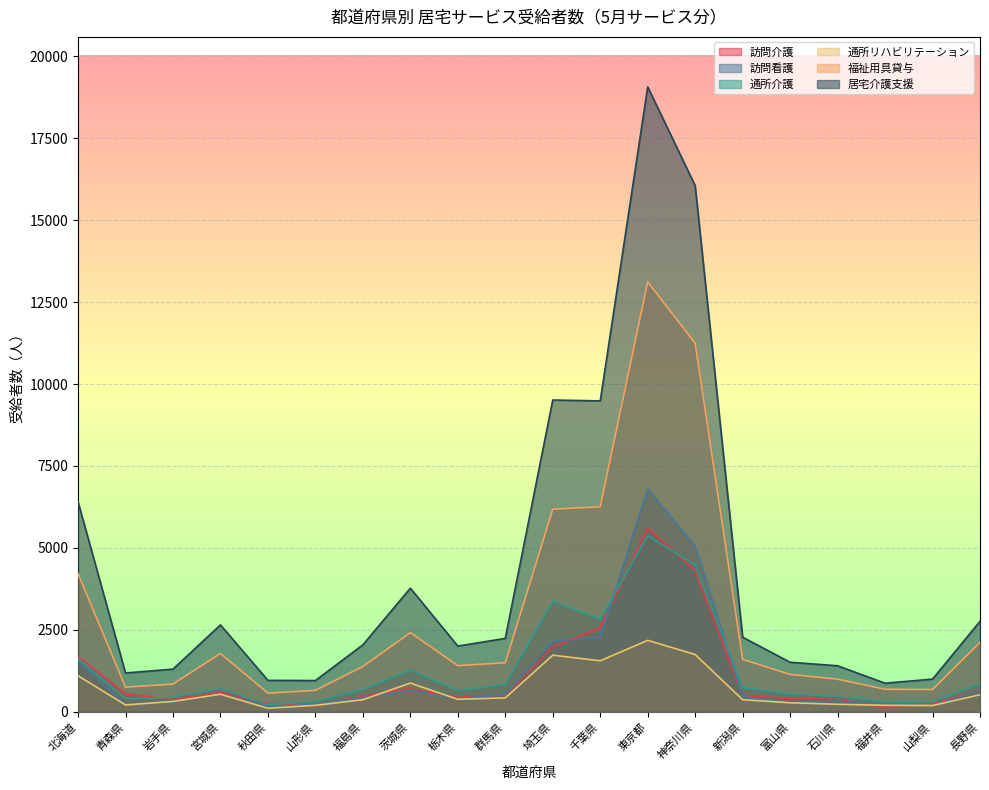

The 訪問看護 series shows 653 at 茨城県. True or false?

True